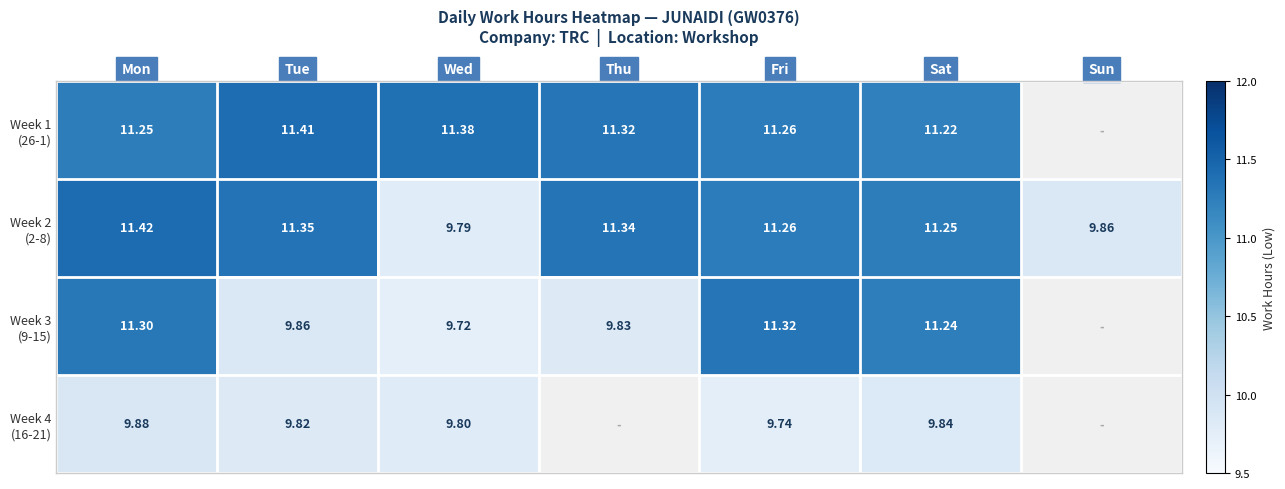

Which series has the widest spread of values?

Week 2 (2-8)